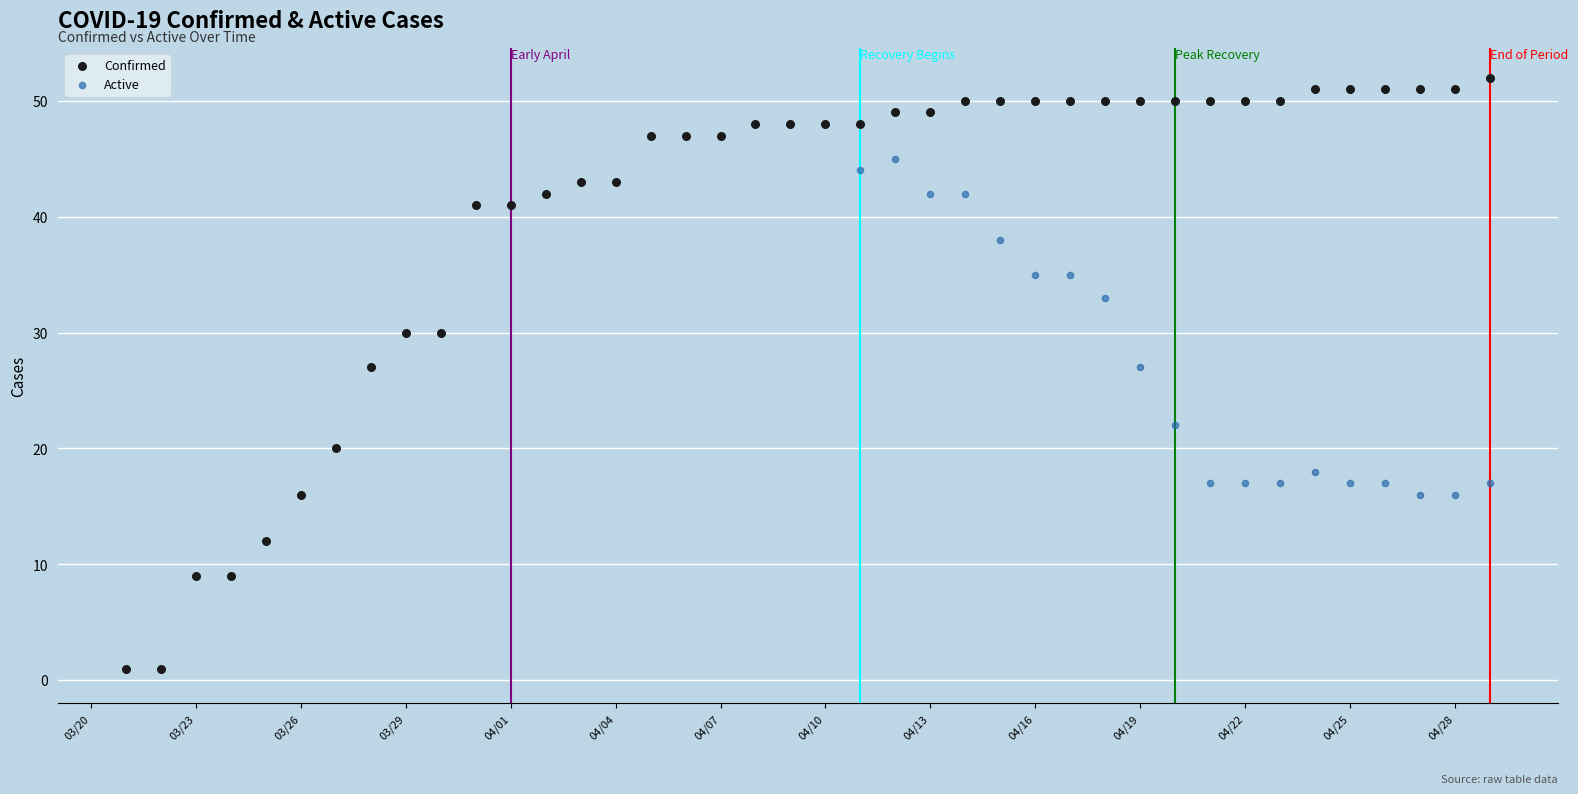

In the Active series, what Y value is closest to 24?

22